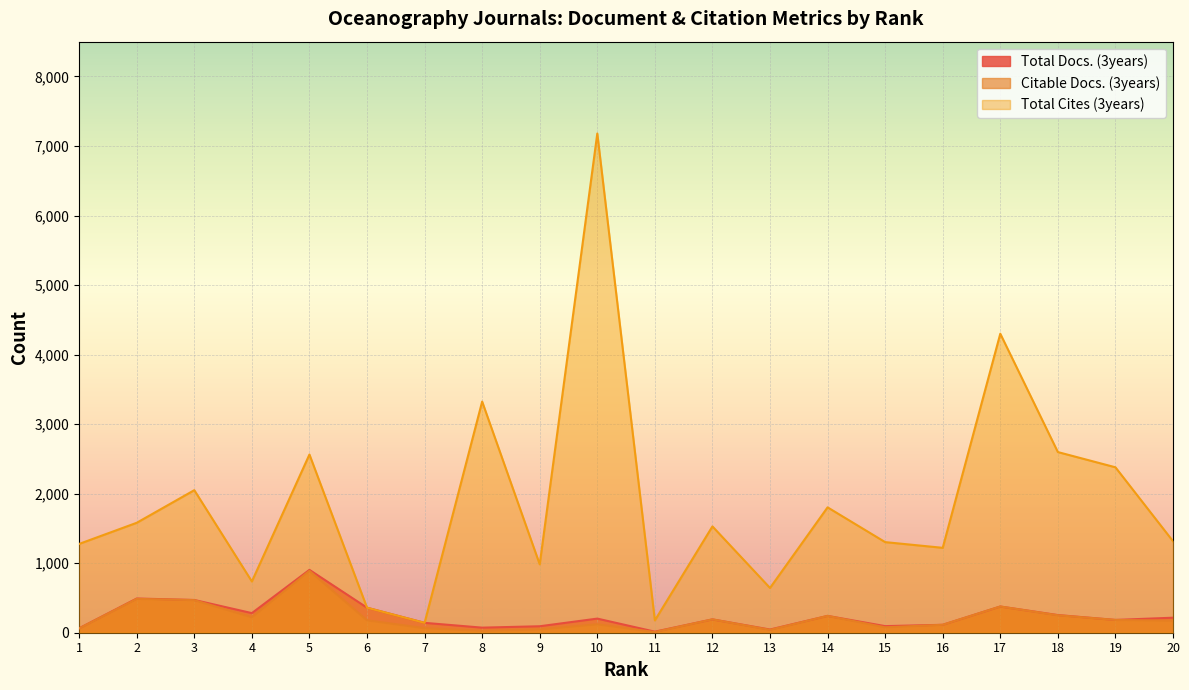

At how many categories does at least one series exceed 4809?

1